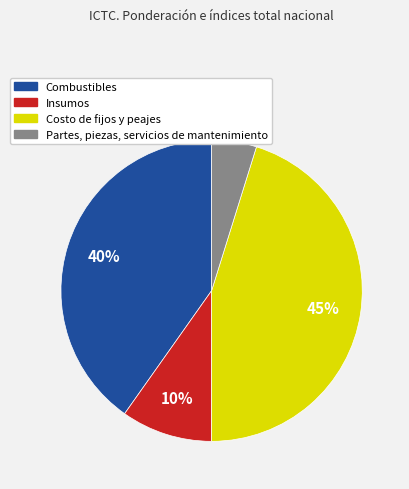

Count the number of slices in the pie.

4